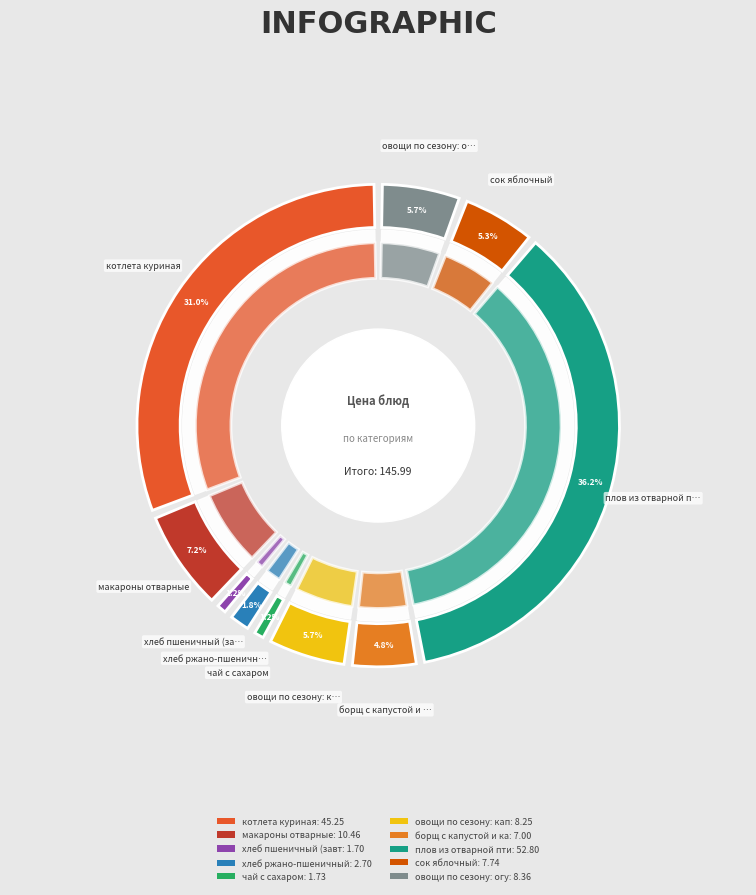

Is there any slice that represents more than half of the pie?

No